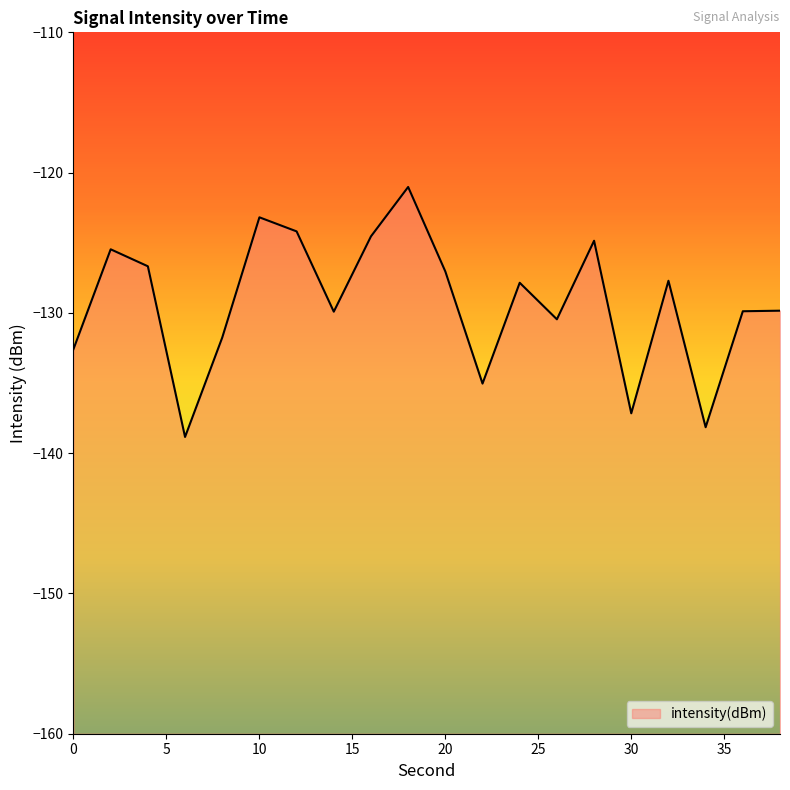

What is the change in value from 30 to 34?

-1.0